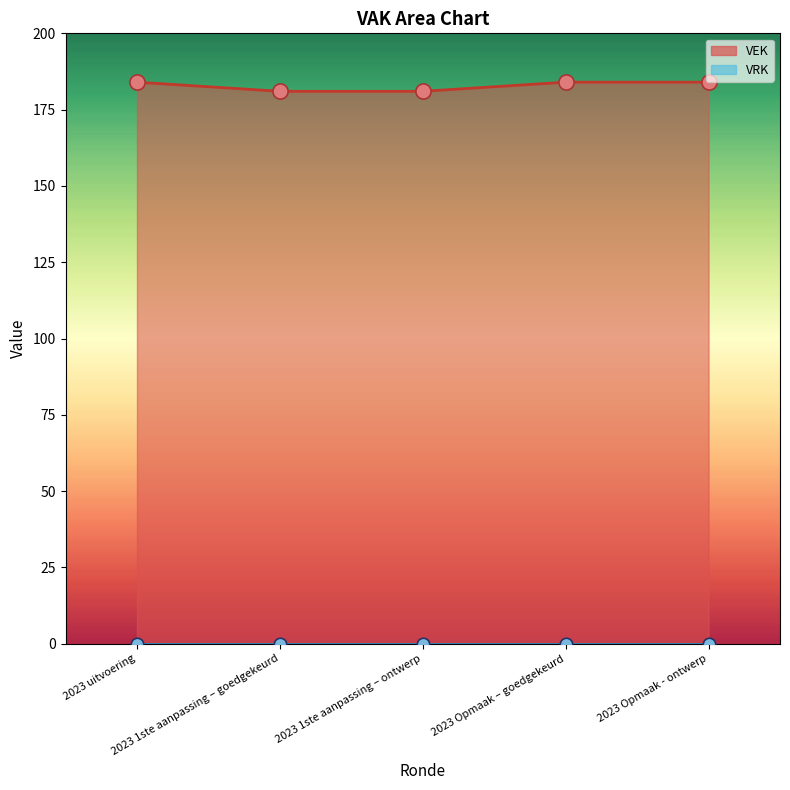

Approximately how many times larger is the value at 2023 1ste aanpassing – goedgekeurd compared to 2023 Opmaak - ontwerp?

1.0